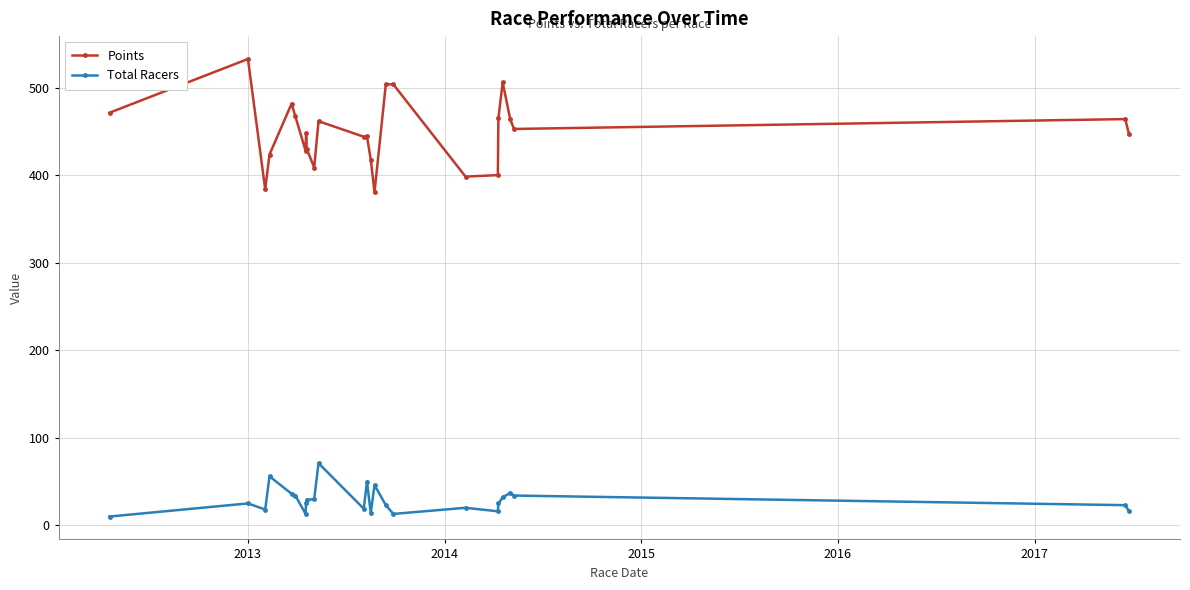

What is the sum of all Points values?

11238.3